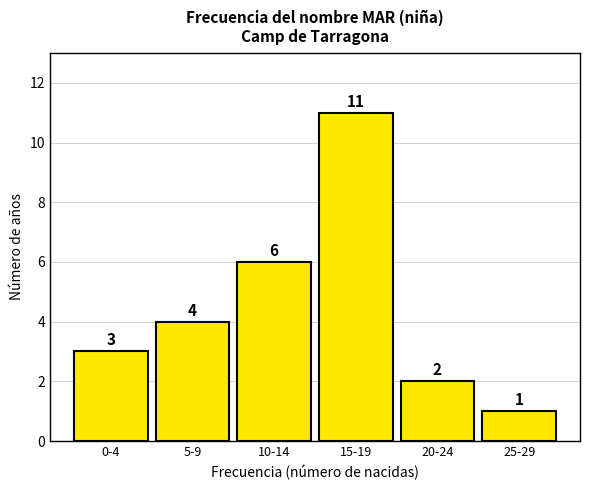

Reading right to left, transcribe all the data shown in this chart.

1	2	11	6	4	3